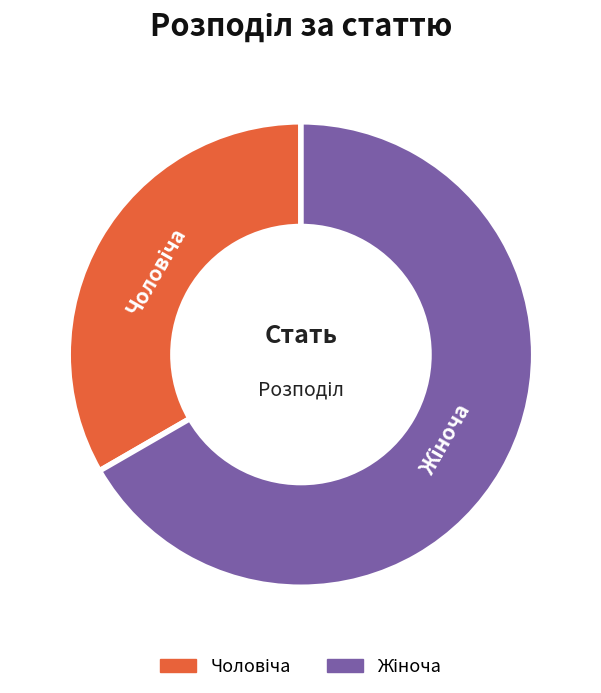

Is there a majority slice in this chart?

Yes